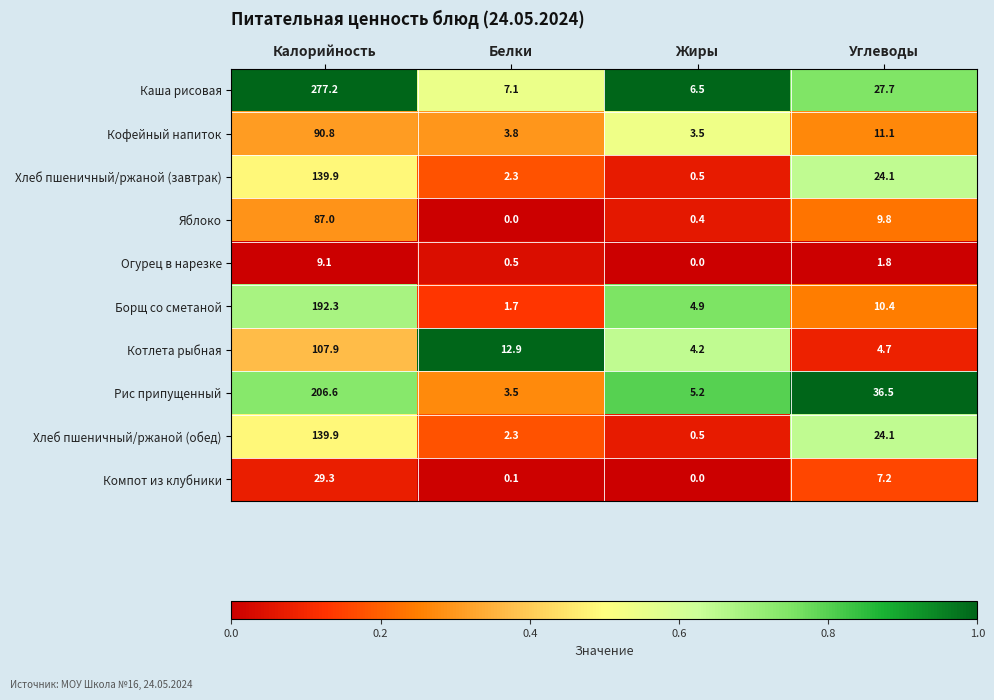

What is the difference between the highest and lowest values at Белки?

12.9